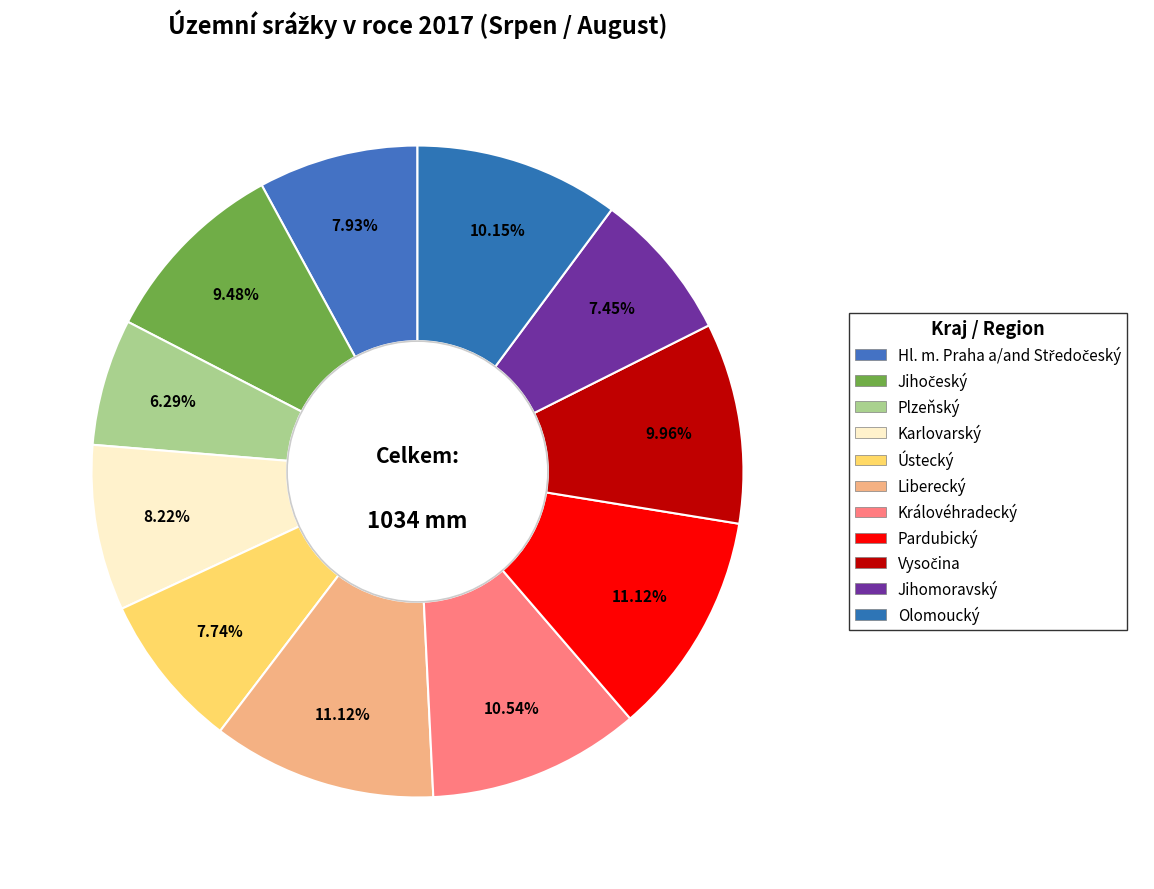

Is it true that Liberecký is 11% of the pie?

True